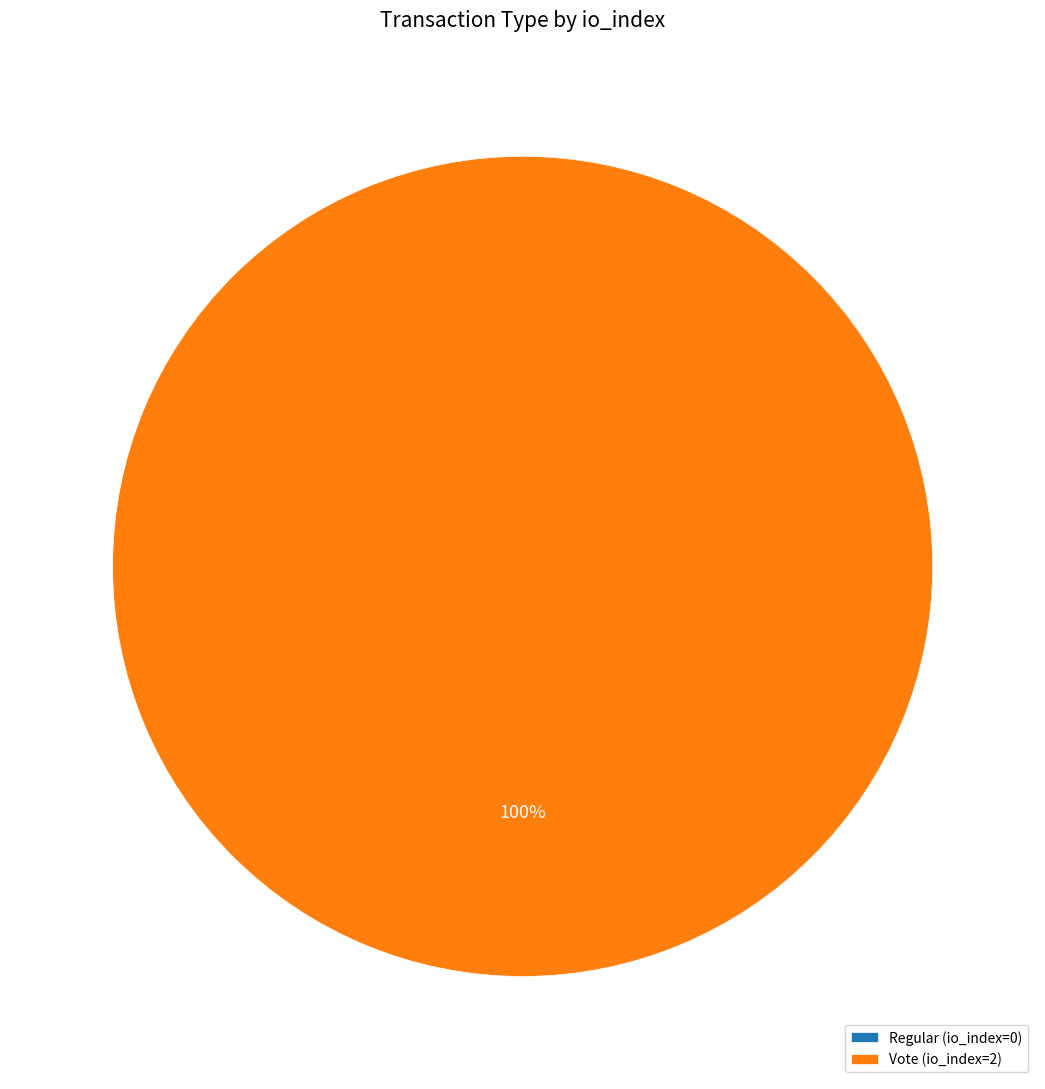

Is it true that Regular (io_index=0) is 0% of the pie?

True